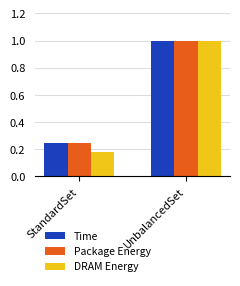

Is the value of DRAM Energy at StandardSet greater than the value of Package Energy at UnbalancedSet?

No